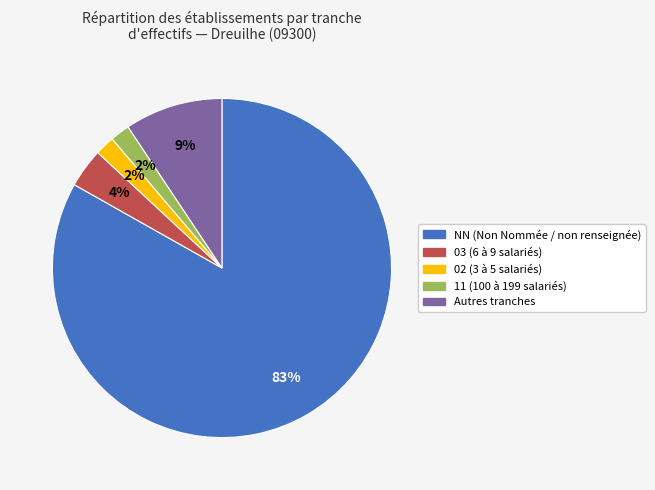

How many segments does this pie chart have?

5